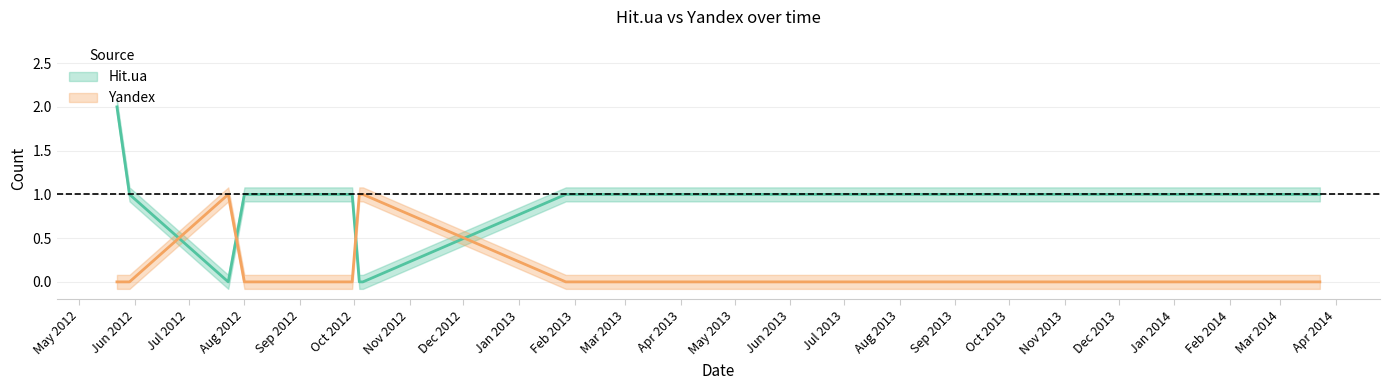

Is it true that Yandex equals -1 at 2012-08-01?

False